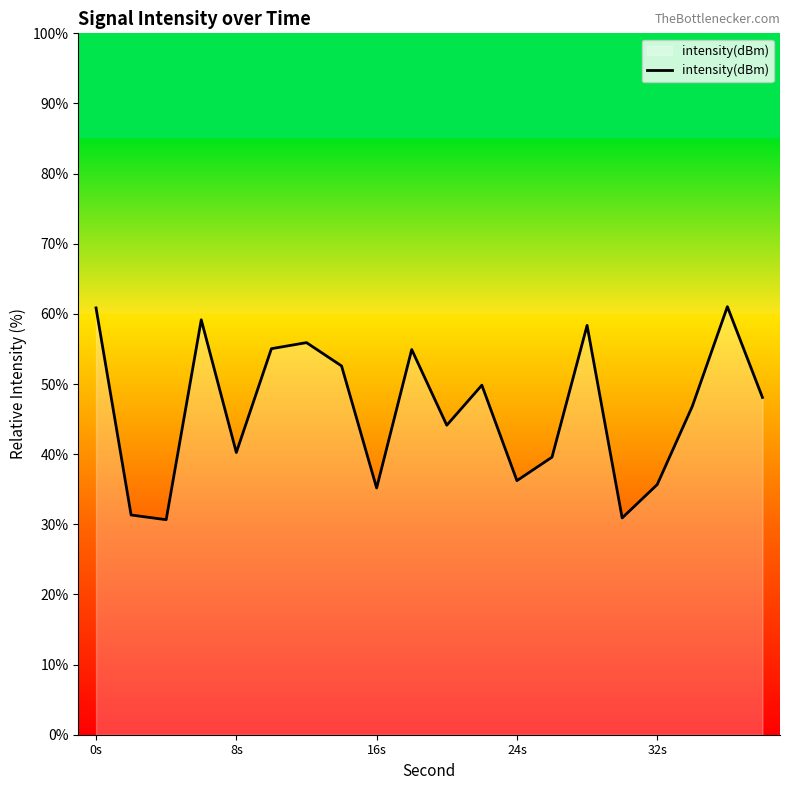

What is the difference between the maximum and minimum values?

30.4